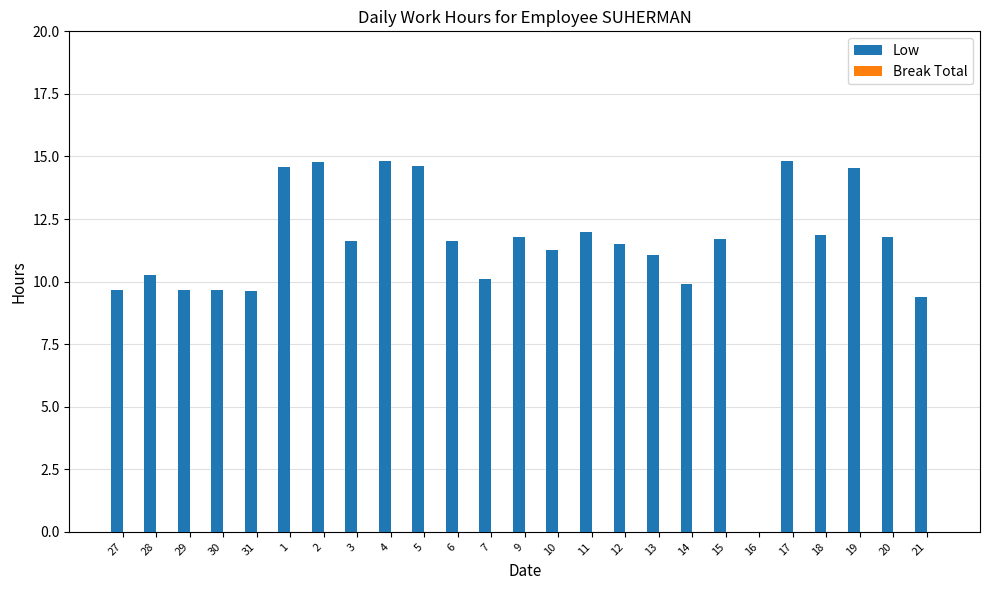

Count the number of data series in this chart.

1